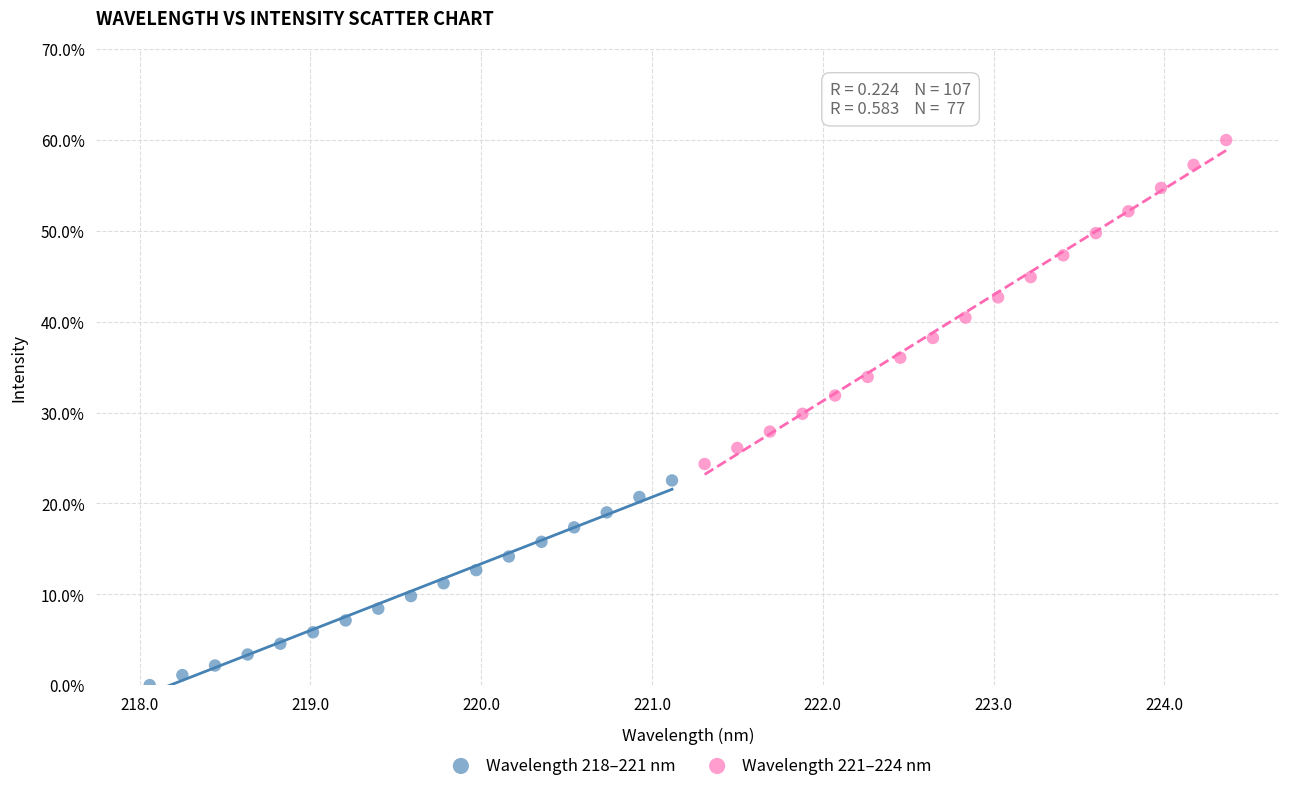

Which series has the widest spread of Y values?

Wavelength 221–224 nm